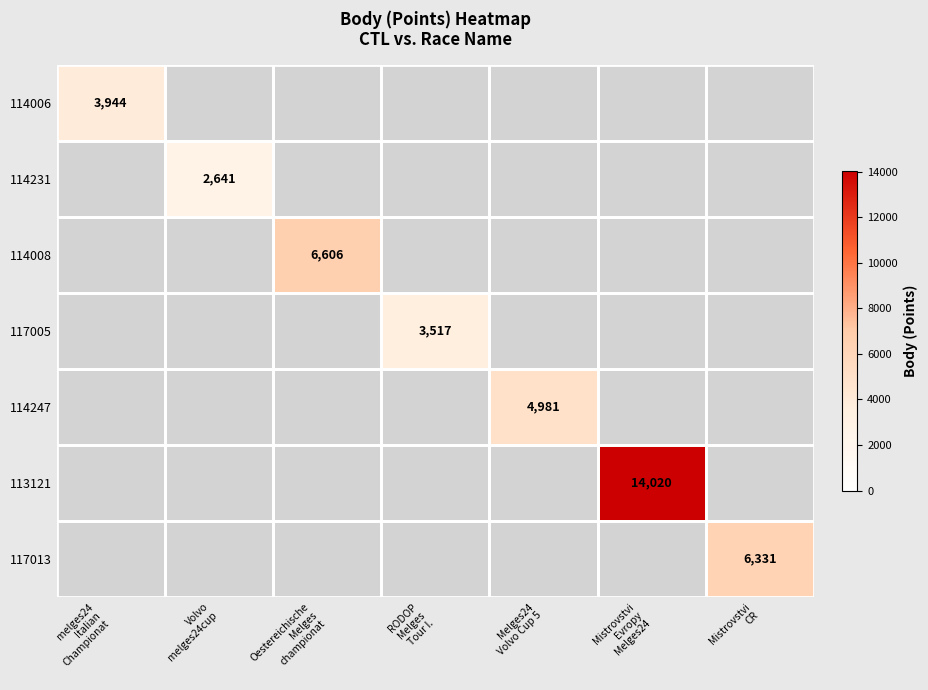

The 117013 series shows -4313 at Mistrovstvi Evropy Melges24. True or false?

False